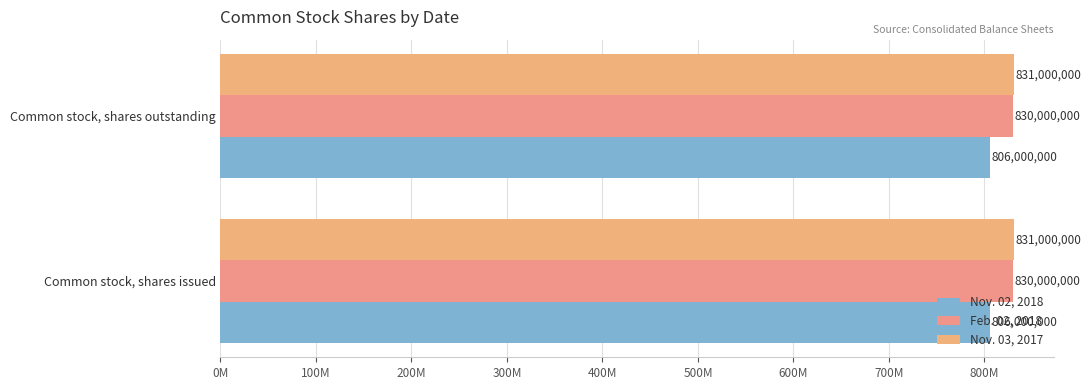

What is the label of the 1st bar from the right?

Common stock, shares outstanding